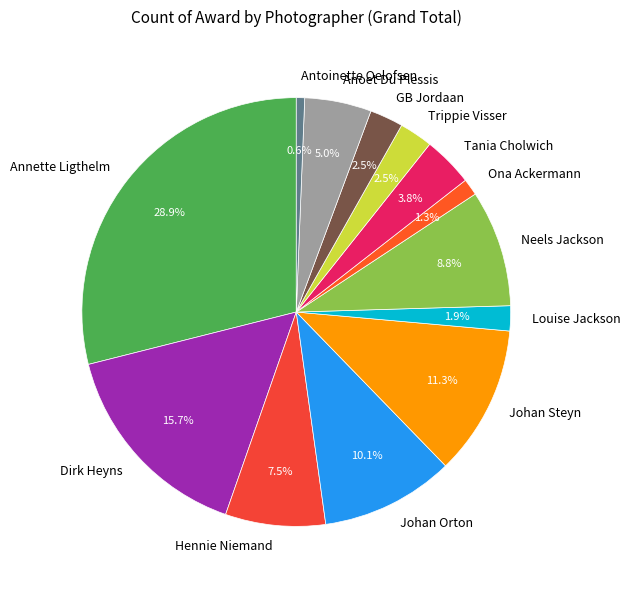

Combined, do Dirk Heyns and Johan Orton account for over 50%?

No